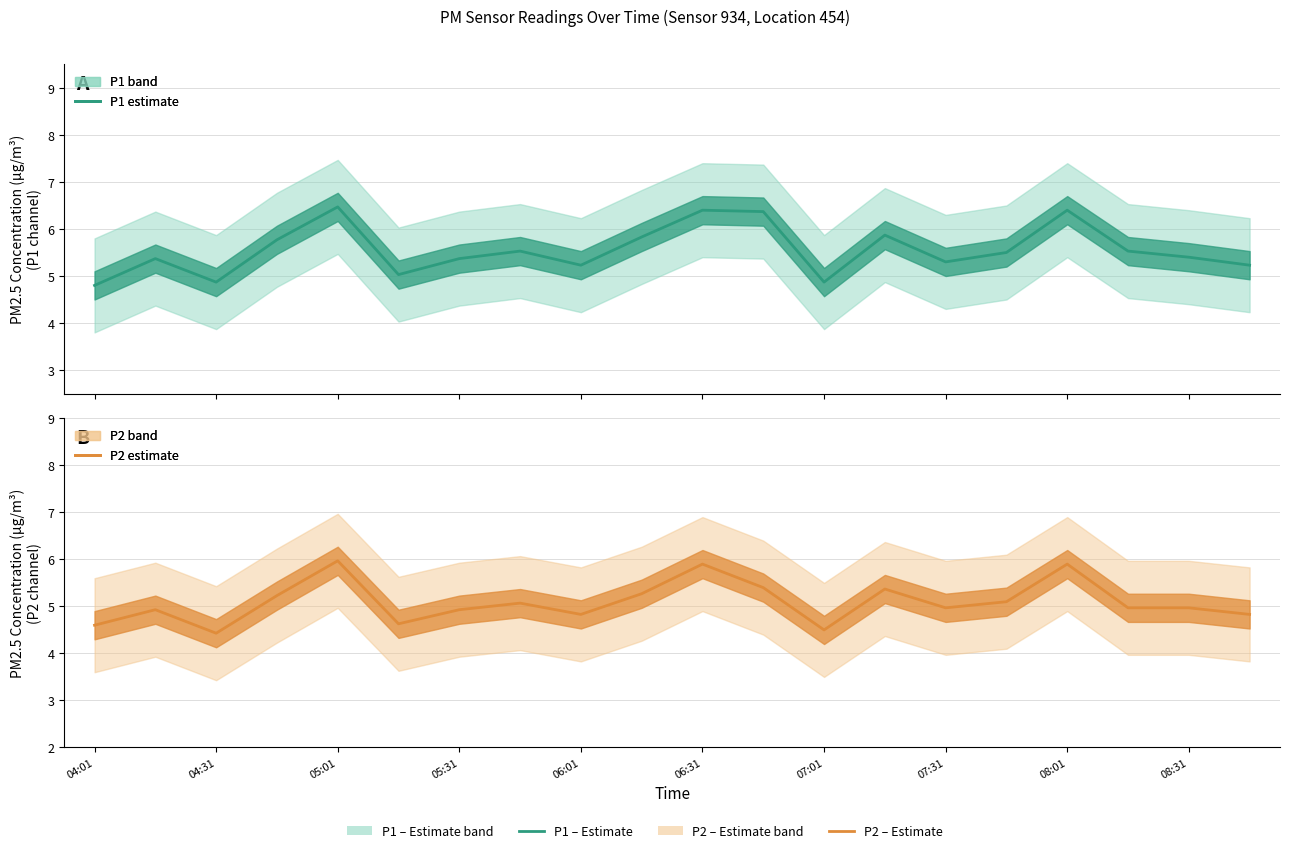

What is the sum of all P1 values?

111.1